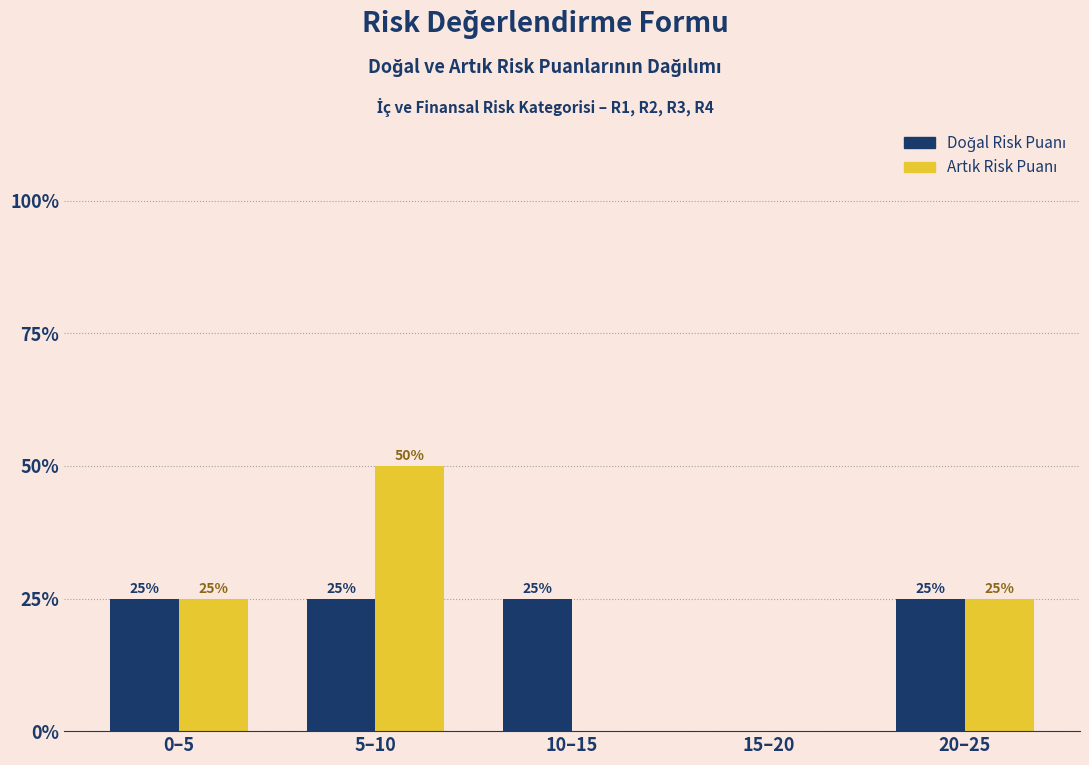

What is the total value across all series at 10–15?

25